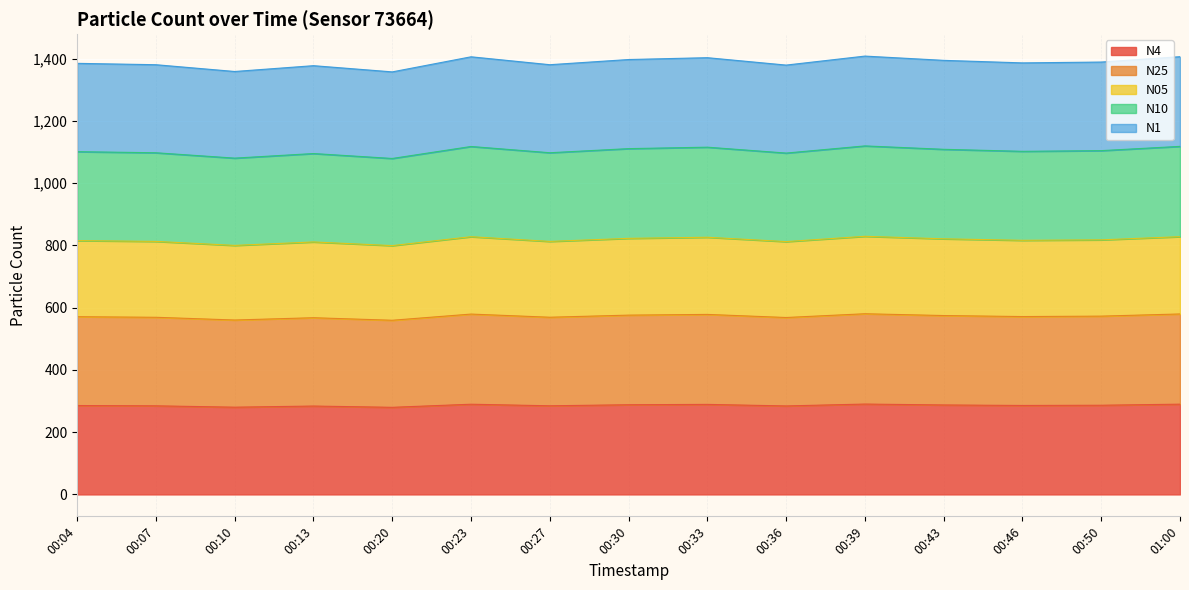

List the series in order of their peak value, highest first.

N1, N10, N05, N25, N4